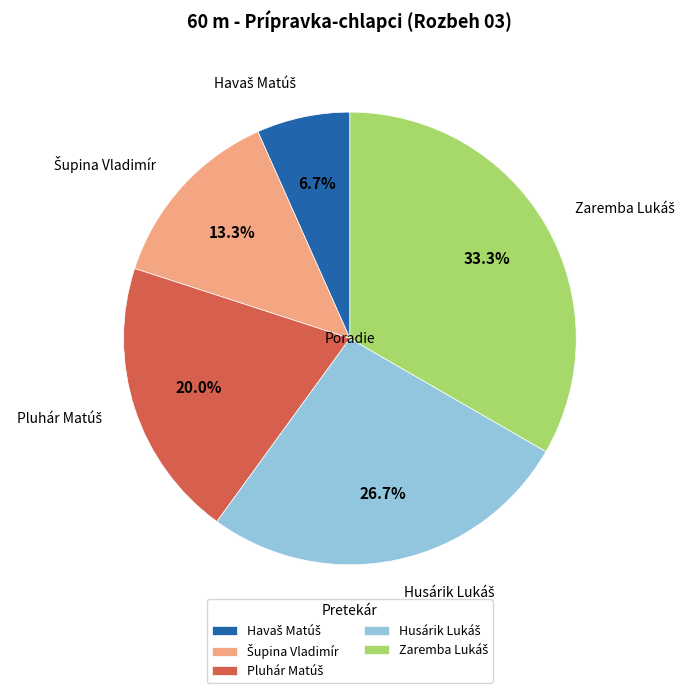

Does any single category account for the majority?

No